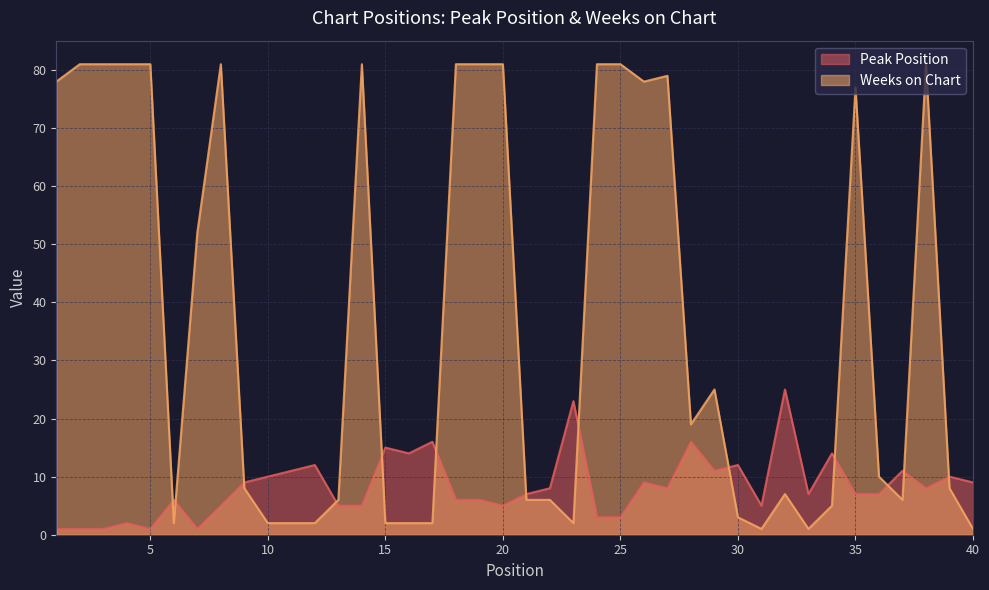

Does the chart display data point markers on the line(s)?

No